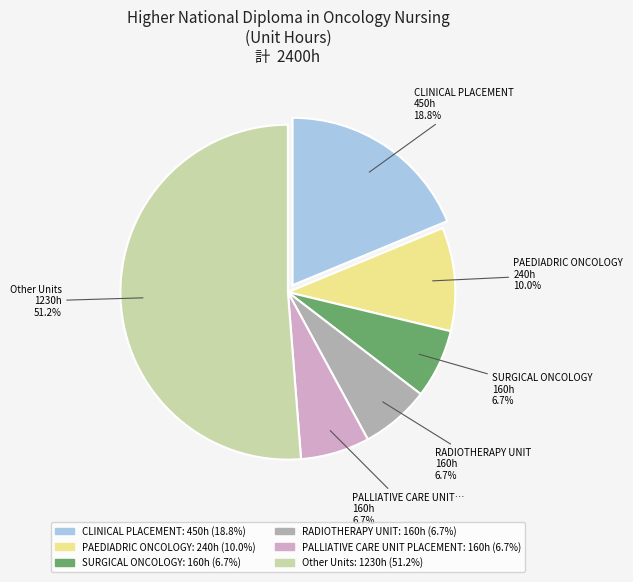

Is there any slice that represents more than half of the pie?

Yes